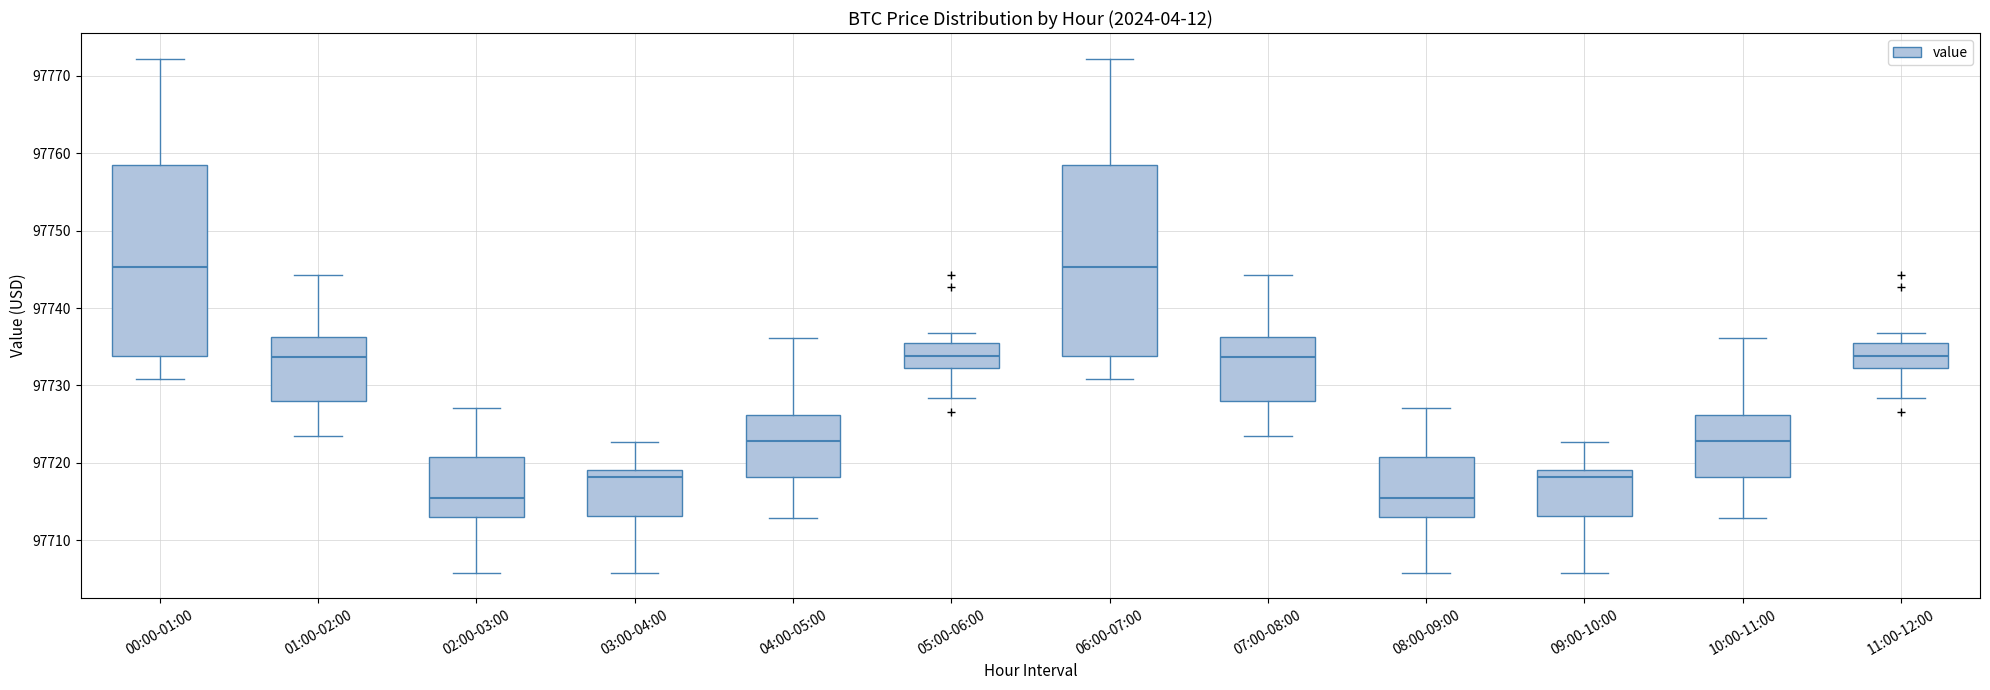

Reading left to right, read every box against the y-axis: the position of its median line, the range the box covers, and the ends of its whiskers. The values are not printed on the chart, so give them approximately, as read against the axis.

00:00-01:00: median 97745, box 97734 to 97758, whiskers 97731 to 97772
01:00-02:00: median 97734, box 97728 to 97736, whiskers 97723 to 97744
02:00-03:00: median 97715, box 97713 to 97721, whiskers 97706 to 97727
03:00-04:00: median 97718, box 97713 to 97719, whiskers 97706 to 97723
04:00-05:00: median 97723, box 97718 to 97726, whiskers 97713 to 97736
05:00-06:00: median 97734, box 97732 to 97736, whiskers 97728 to 97737
06:00-07:00: median 97745, box 97734 to 97758, whiskers 97731 to 97772
07:00-08:00: median 97734, box 97728 to 97736, whiskers 97723 to 97744
08:00-09:00: median 97715, box 97713 to 97721, whiskers 97706 to 97727
09:00-10:00: median 97718, box 97713 to 97719, whiskers 97706 to 97723
10:00-11:00: median 97723, box 97718 to 97726, whiskers 97713 to 97736
11:00-12:00: median 97734, box 97732 to 97736, whiskers 97728 to 97737